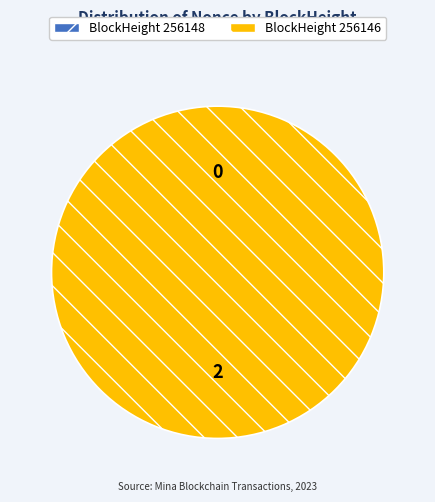

What is the smallest slice in the pie chart?

256148